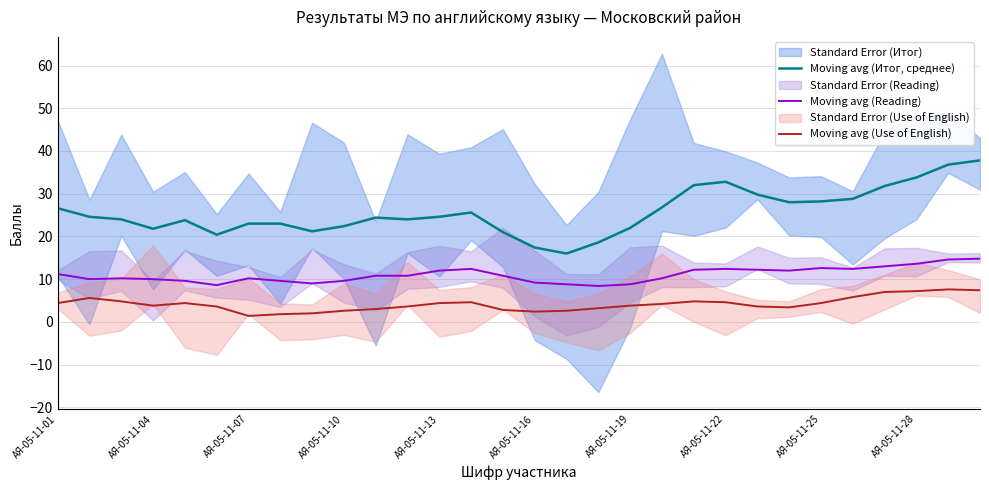

True or false: Moving avg (Итог, среднее) and Moving avg (Reading) cross at least once.

False